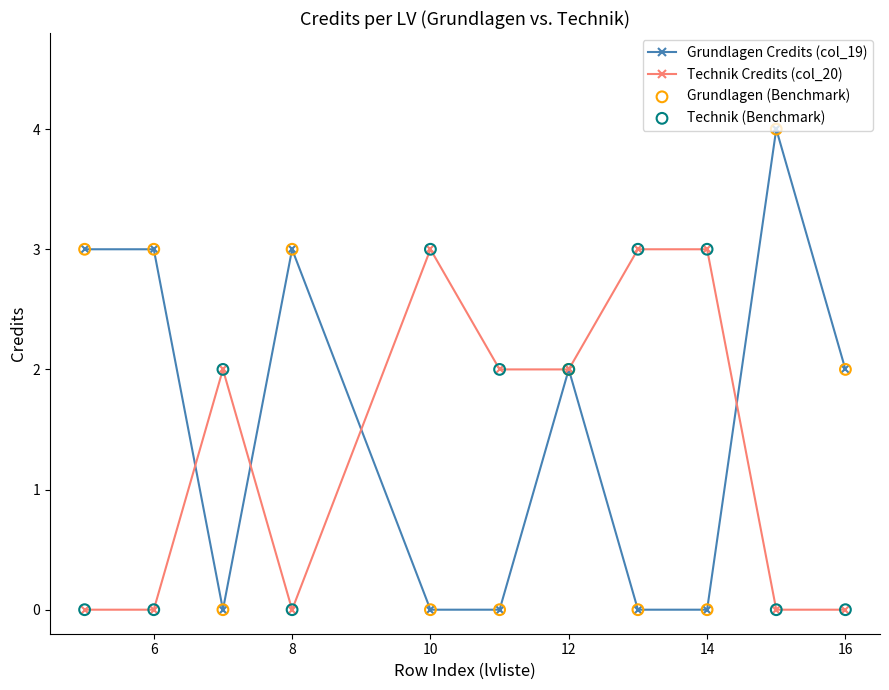

At how many categories does at least one series exceed 1?

11